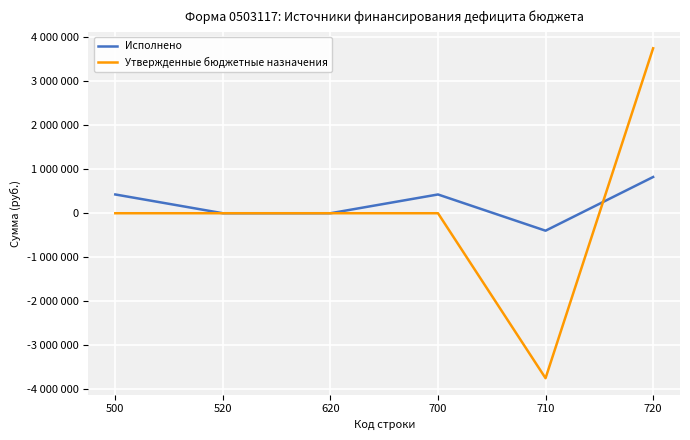

Is this an area chart (filled region under the line)?

No